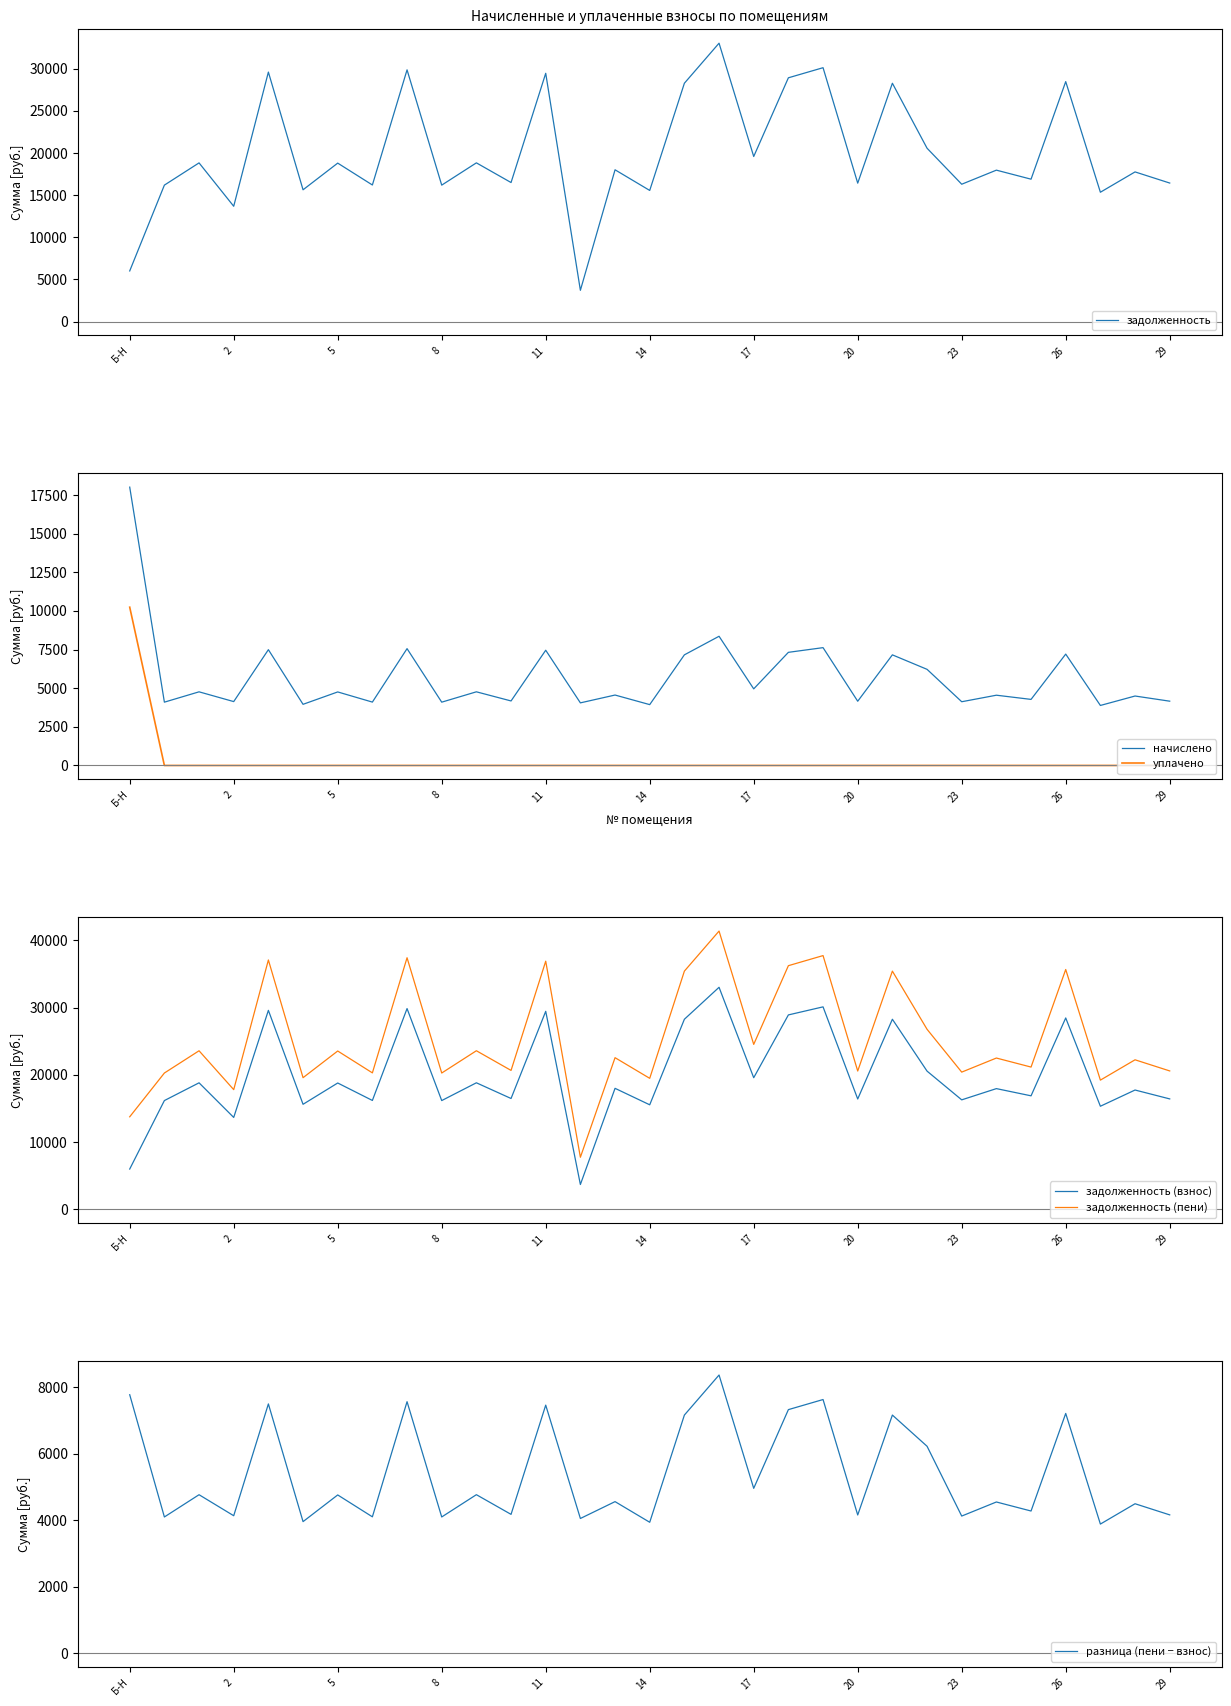

What is the difference between the разница (пени − взнос) values at 29 and 20?

3.0